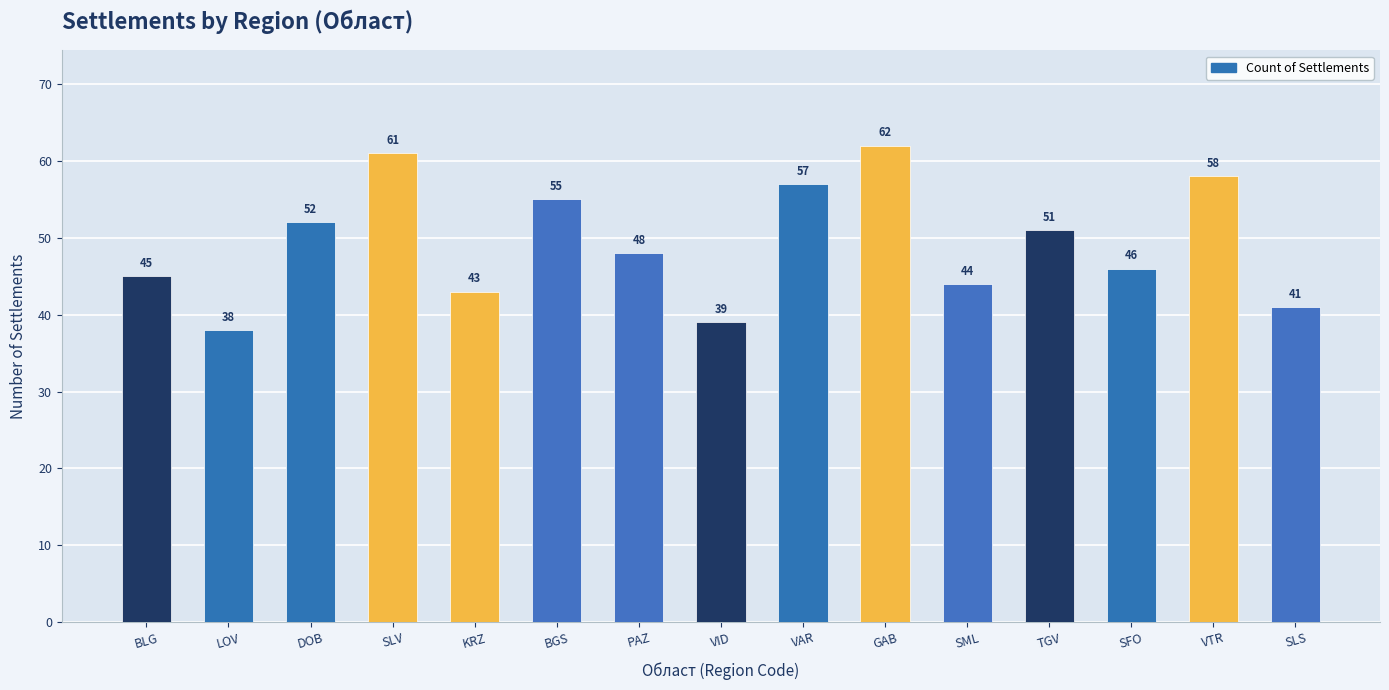

Rank the categories by value from lowest to highest.

LOV, VID, SLS, KRZ, SML, BLG, SFO, PAZ, TGV, DOB, BGS, VAR, VTR, SLV, GAB